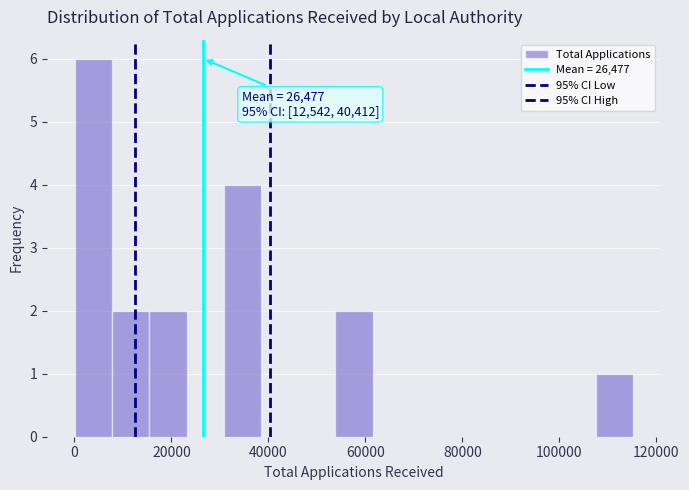

Read against the x-axis, roughly where is the centre of the tallest bar?

4000